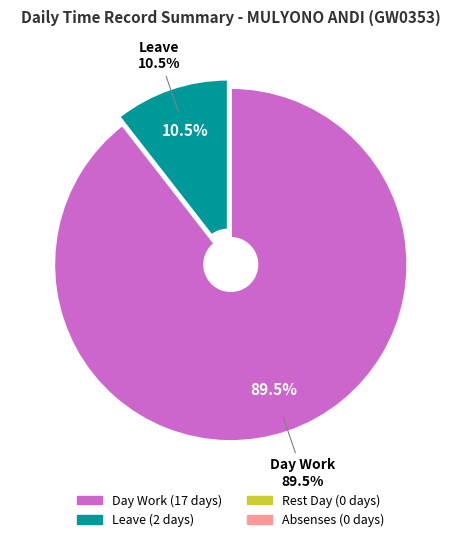

Does any single category account for the majority?

Yes